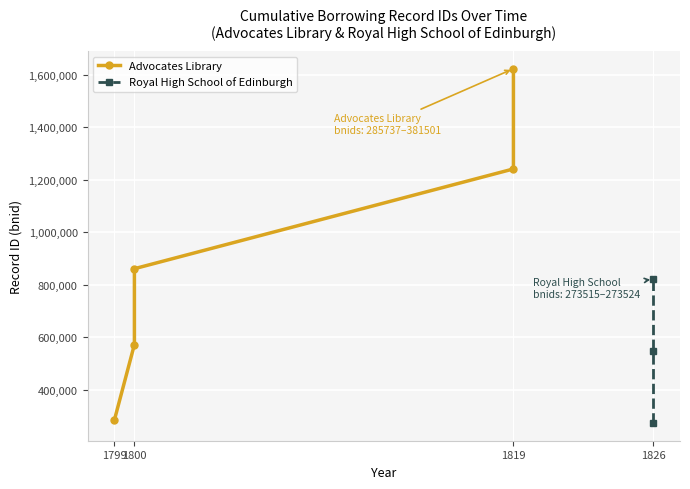

Does the chart display data point markers on the line(s)?

Yes